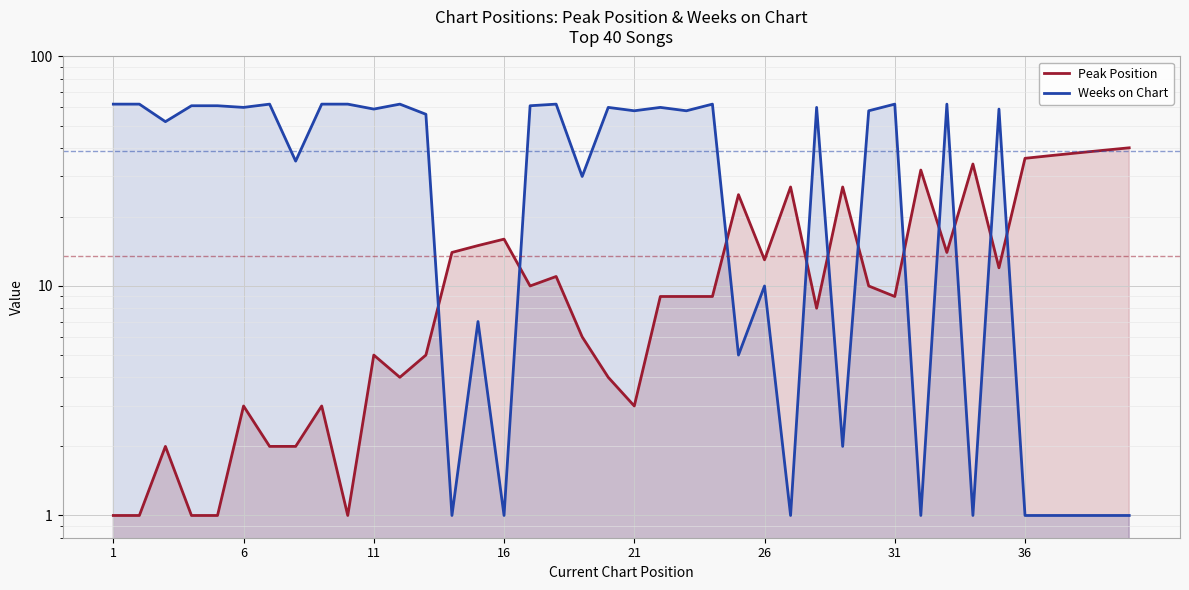

Which series has the widest spread of values?

Weeks on Chart